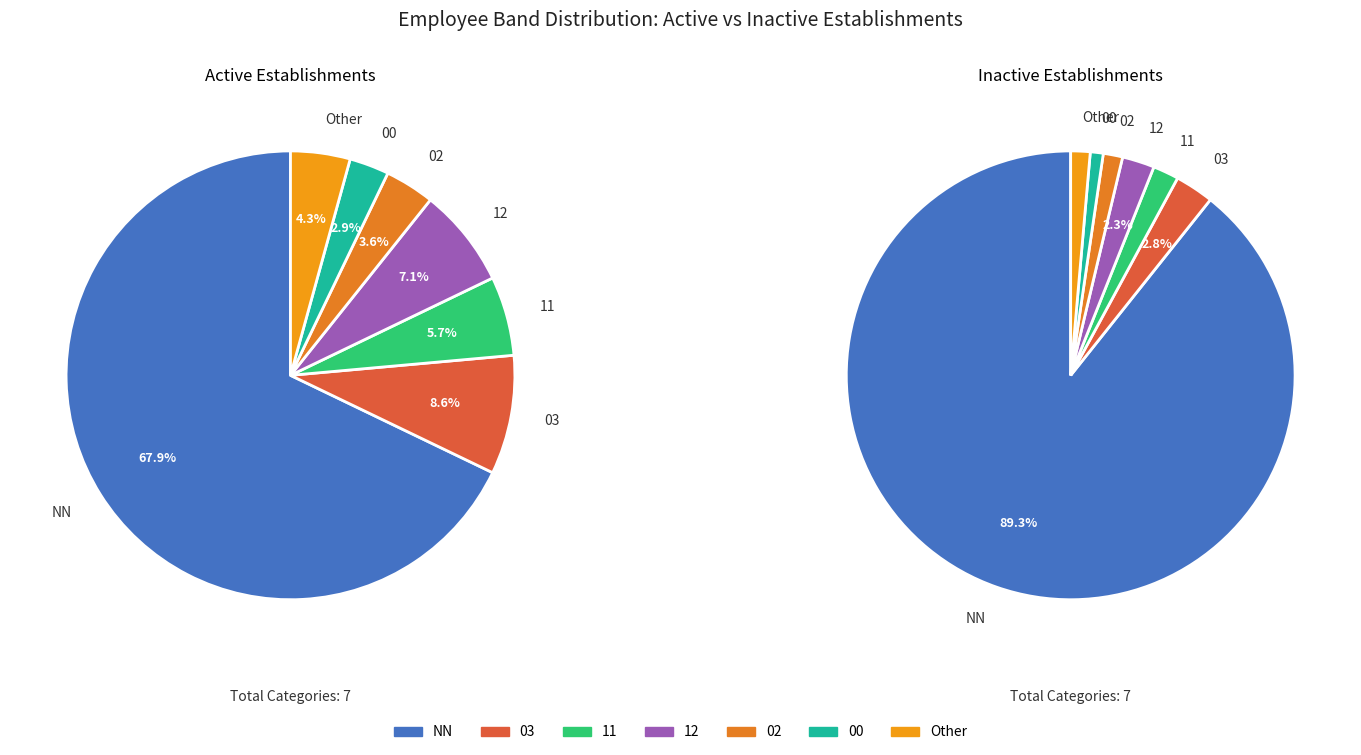

How many slices are in this pie chart?

7